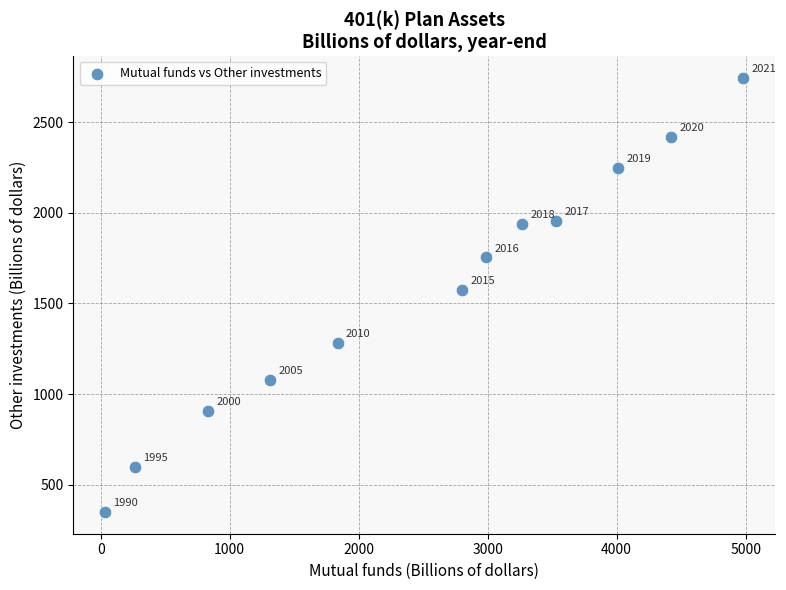

What Y value in the scatter plot is closest to 1547?

1576